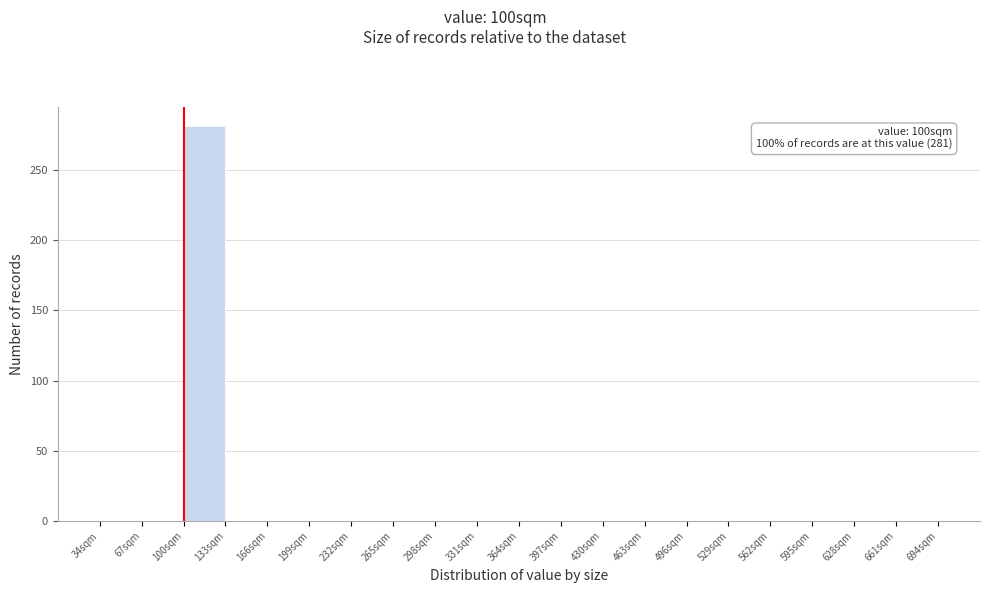

Over which range of the x-axis is the bar tallest?

100 to 133